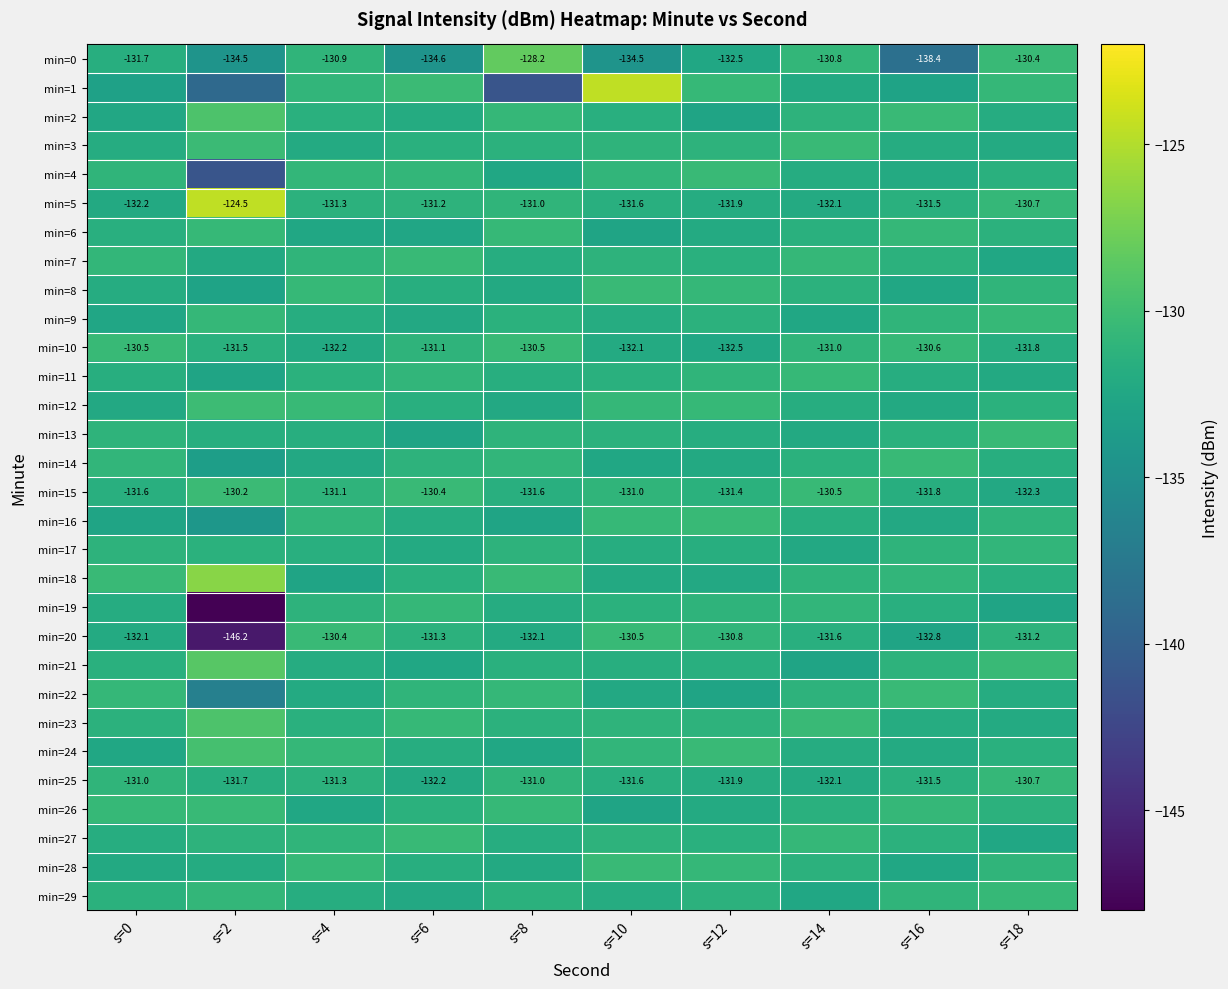

What is the sum of all min=19 values?

-1331.8